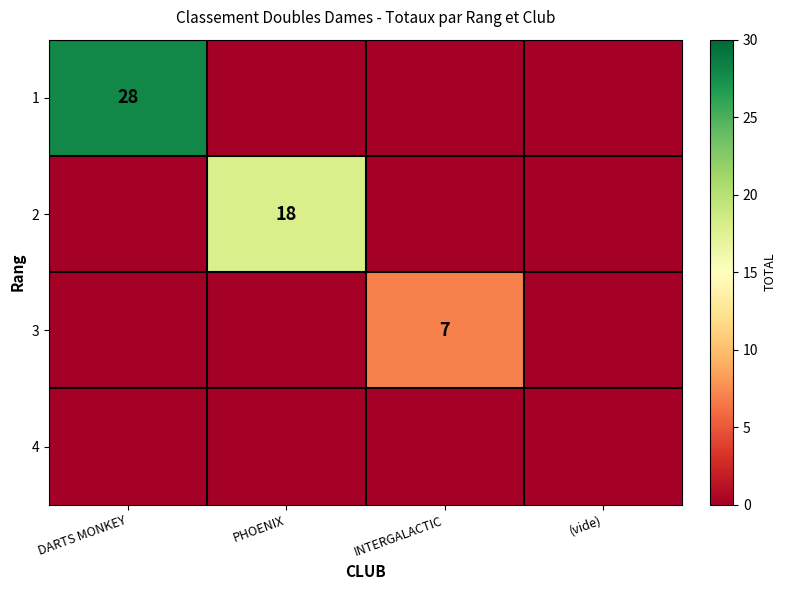

At which category is the sum across all series the highest?

DARTS MONKEY